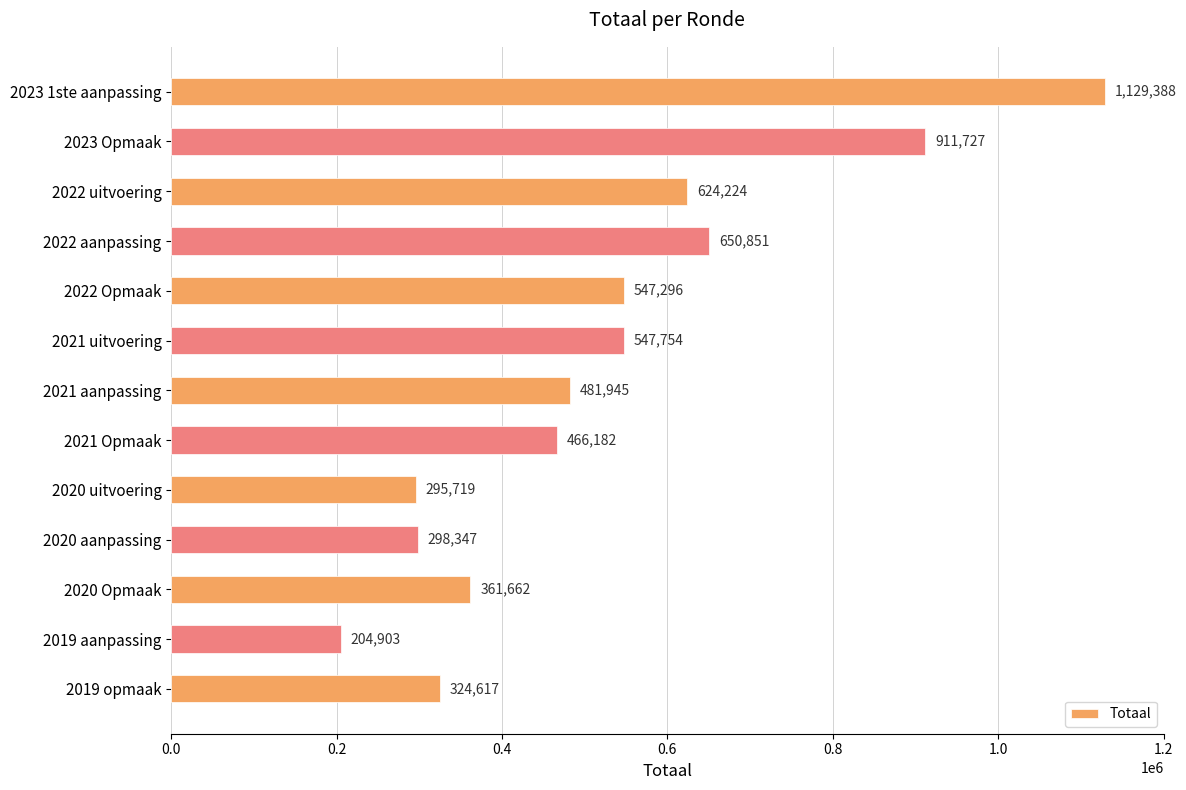

Count the number of data series in this chart.

1